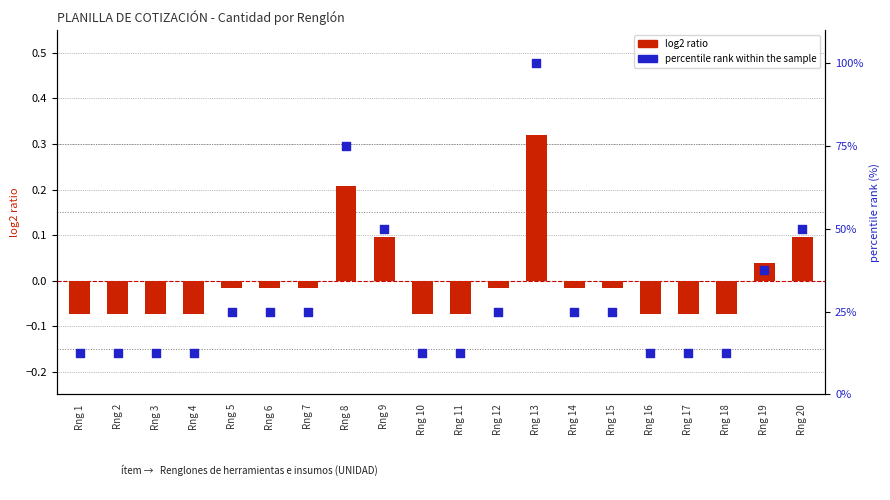

At which category is the sum across all series the highest?

Rng 13